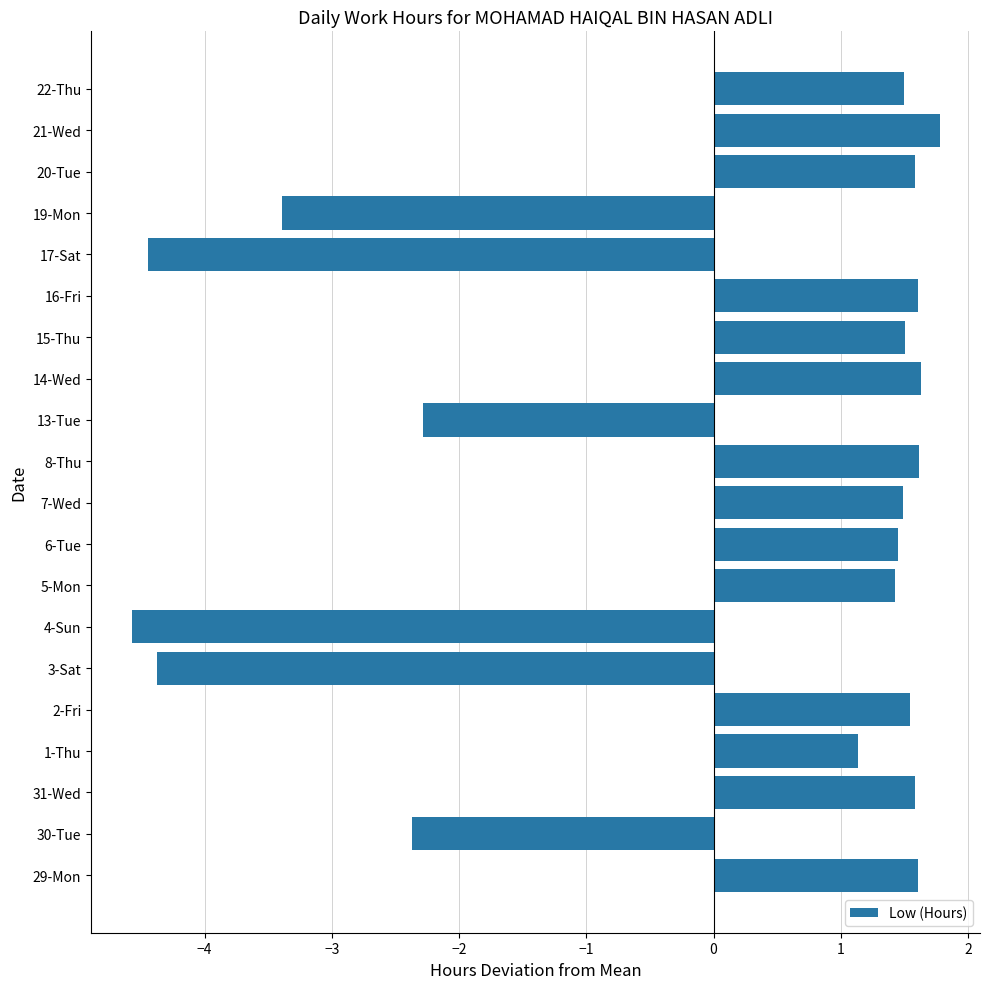

Is it true that the value at 5-Mon is 1.4?

True